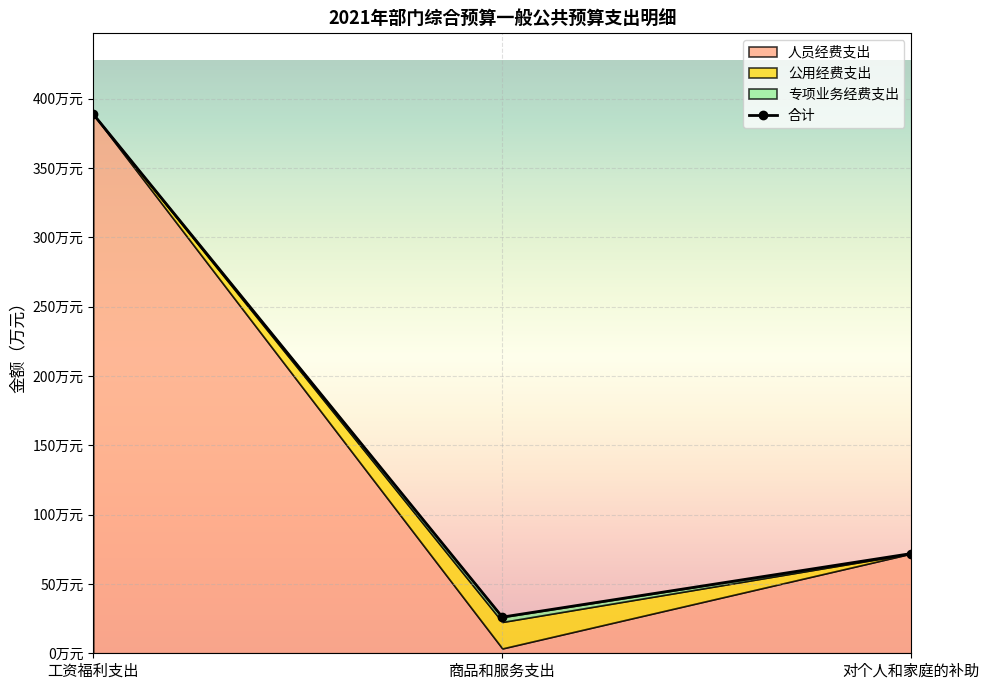

Which category has the lowest value across all series?

商品和服务支出